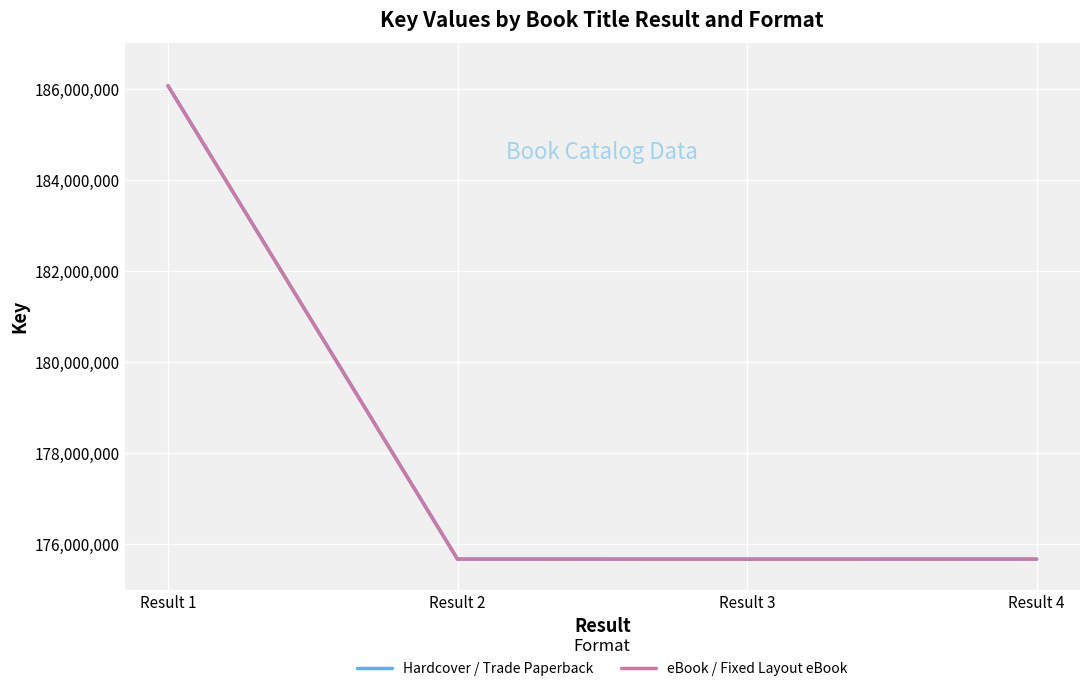

Rank the series at Result 1 from highest to lowest value.

Hardcover / Trade Paperback, eBook / Fixed Layout eBook